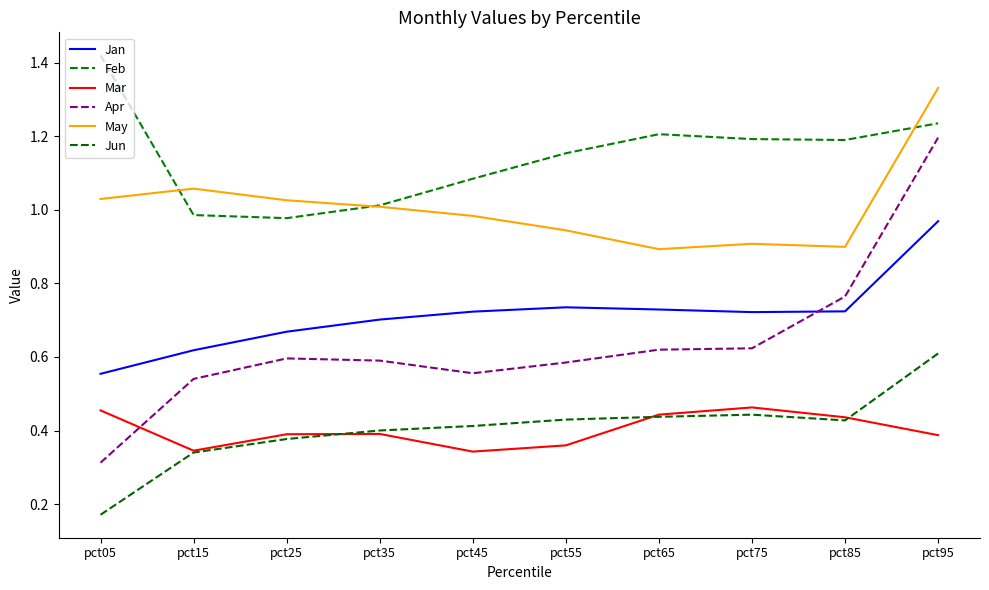

What is the difference between the highest and lowest values at pct15?

0.7